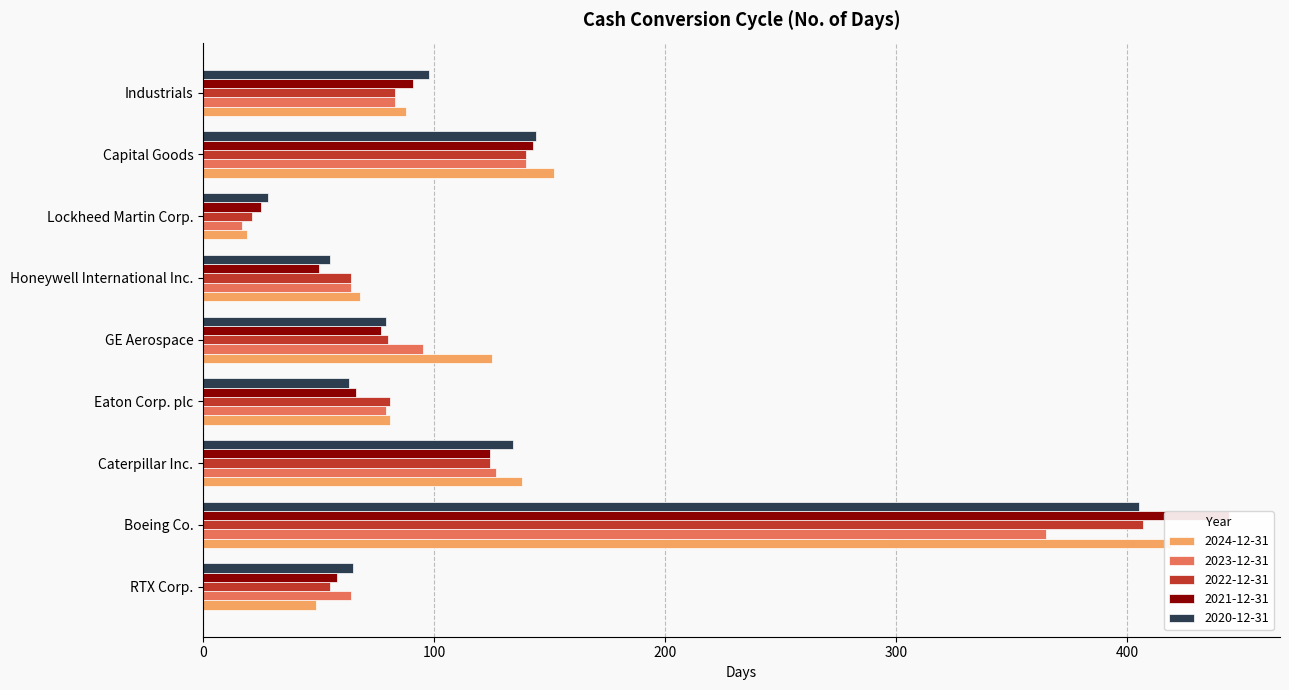

True or false: 2022-12-31 has a value of 35 at GE Aerospace.

False